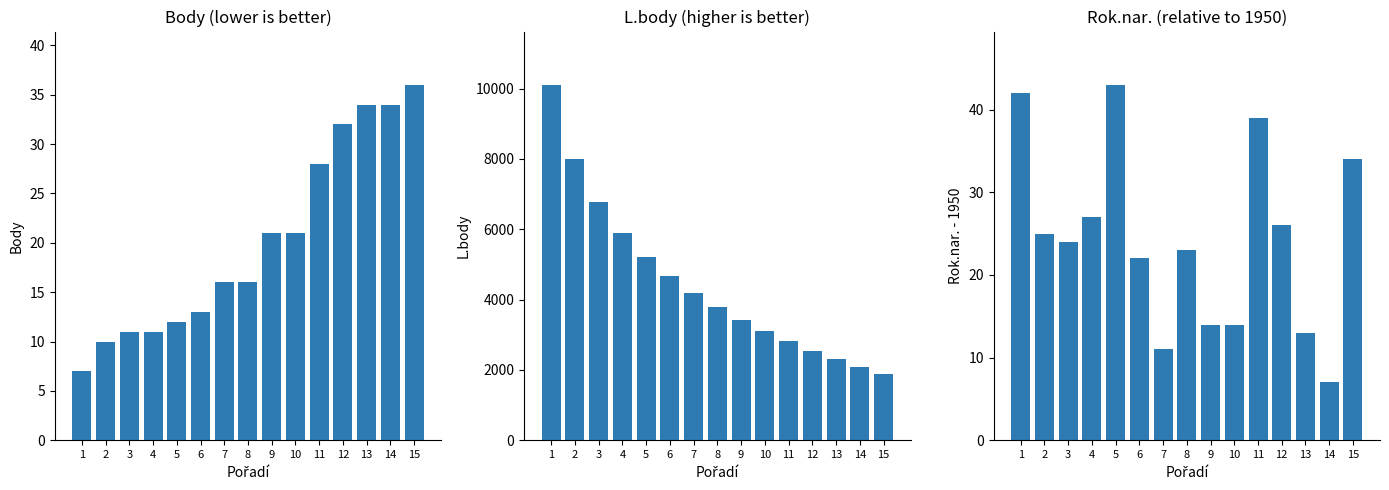

Reading right to left, list all the values displayed in this chart.

Body: 36	34	34	32	28	21	21	16	16	13	12	11	11	10	7
L.body: 1871	2081	2306	2550	2814	3104	3424	3782	4188	4657	5211	5890	6764	7997	10104
Rok.nar.: 34	7	13	26	39	14	14	23	11	22	43	27	24	25	42